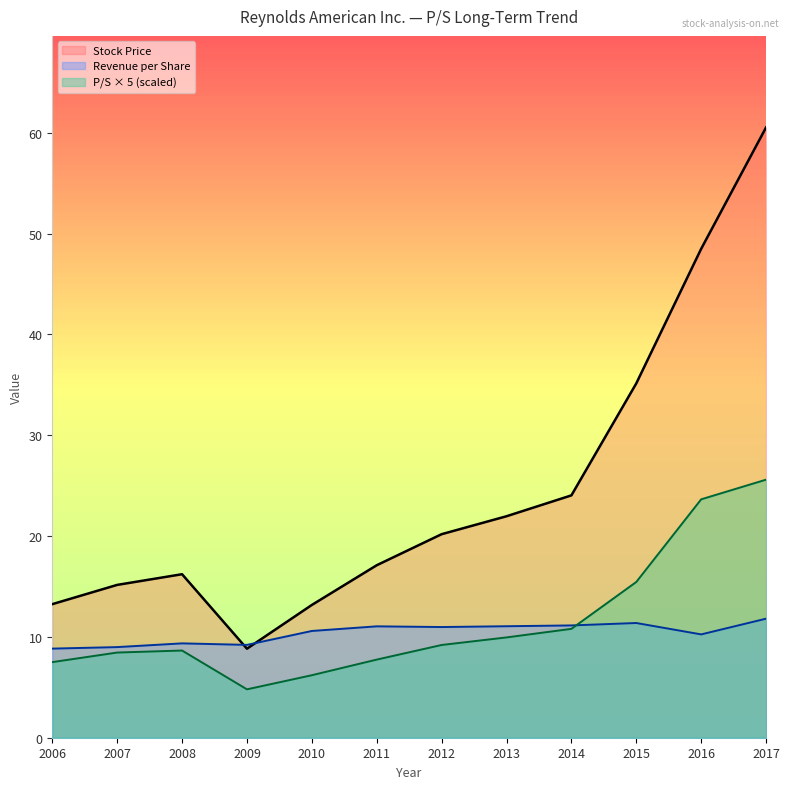

Which category has the highest value across all series?

2017